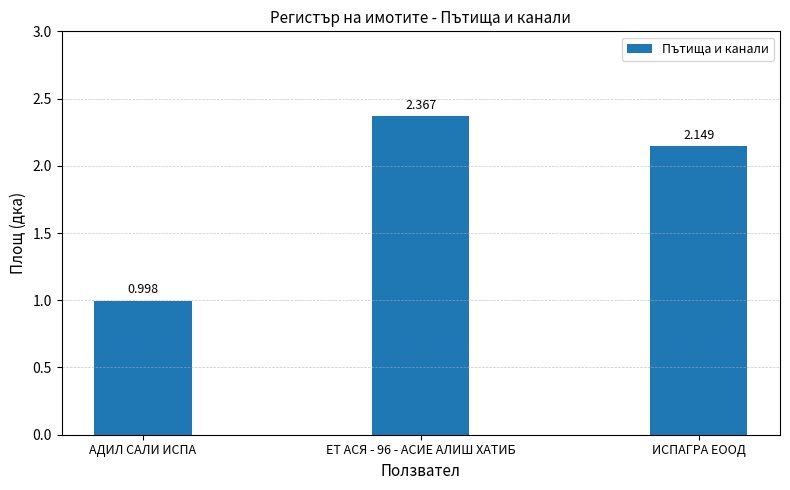

At which label is the value closest to 1?

АДИЛ САЛИ ИСПА